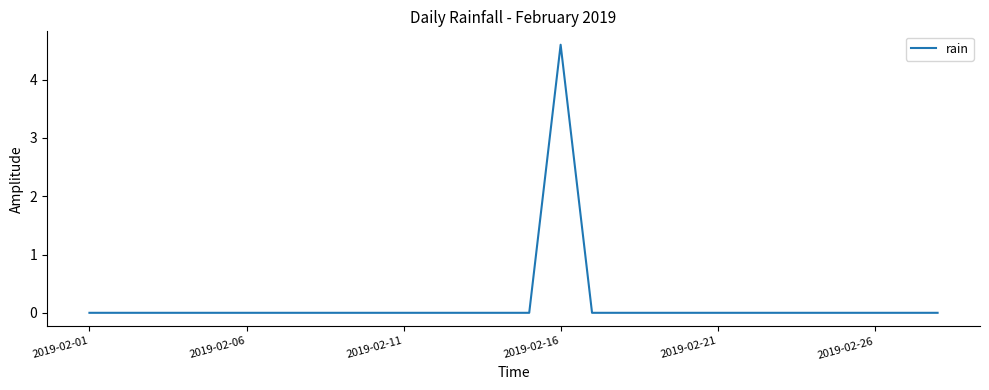

What is the maximum value shown in the chart?

4.6